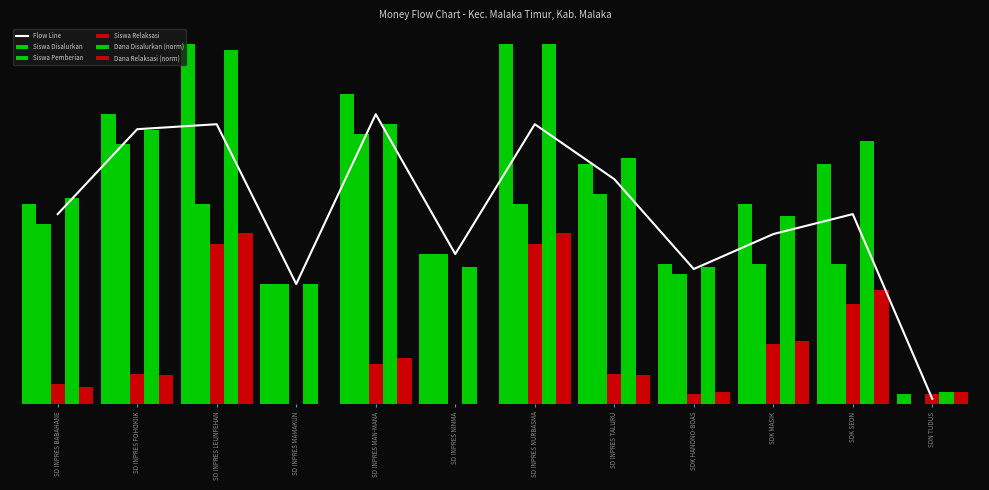

Rank the series by their maximum value, from lowest to highest.

Siswa Relaksasi, Dana Relaksasi (norm), Siswa Pemberian, Flow Line, Siswa Disalurkan, Dana Disalurkan (norm)